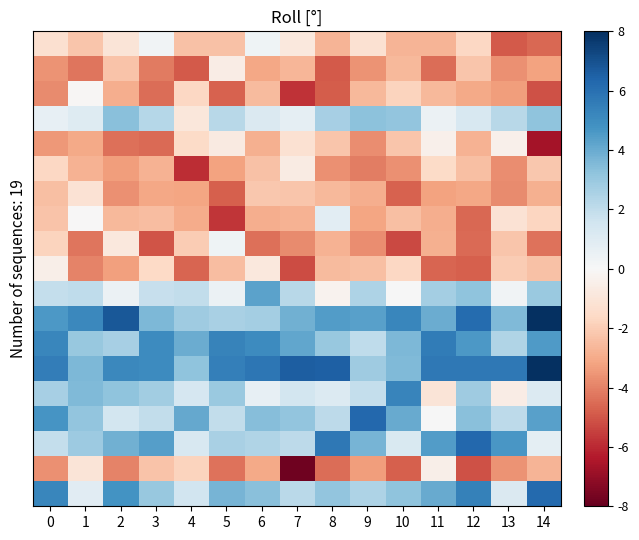

What is the smallest value displayed?

-7.8